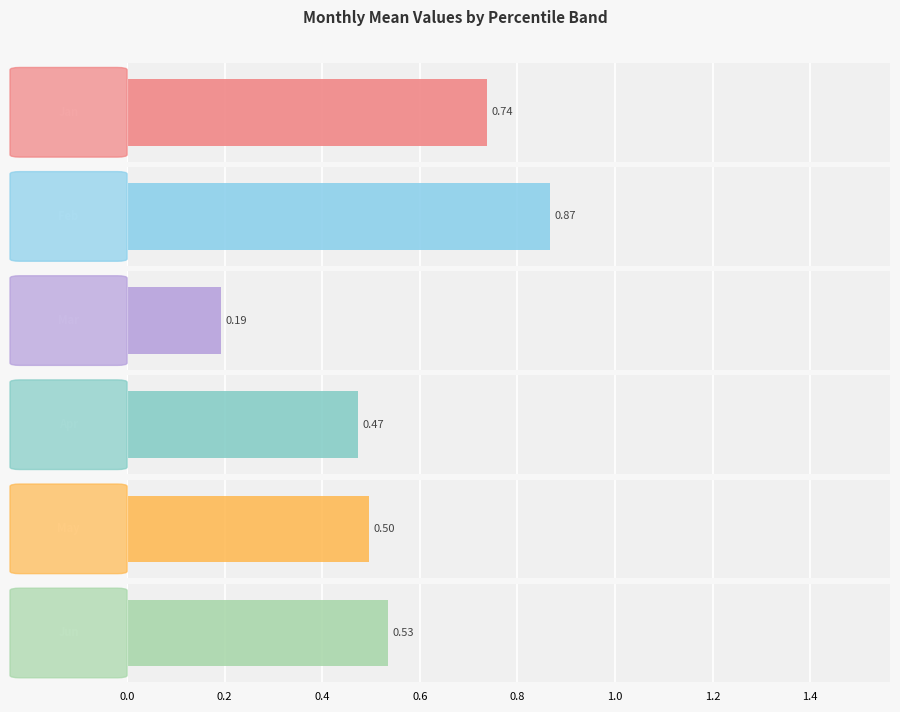

At pct85, list the series in order from smallest to largest.

Mar, Apr, May, Jan, Jun, Feb